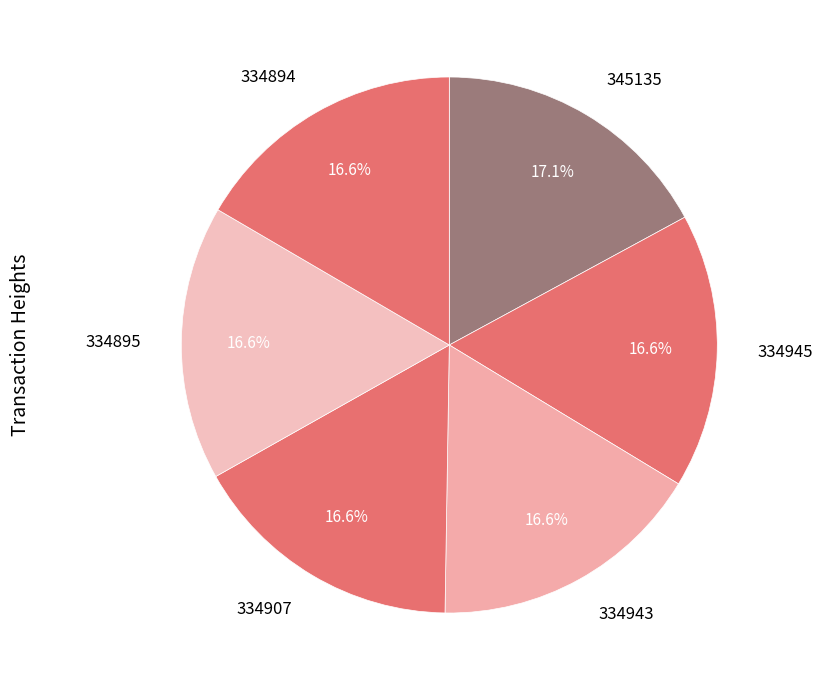

What is the ratio of the value at 334894 to the value at 345135?

1.0